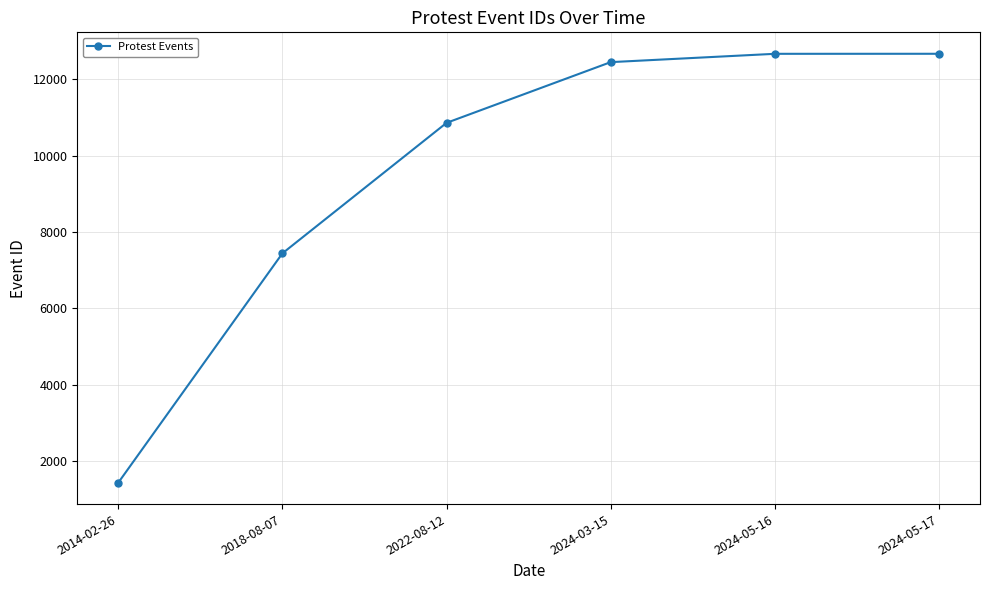

True or false: the data shows 1434 at 2014-02-26.

True